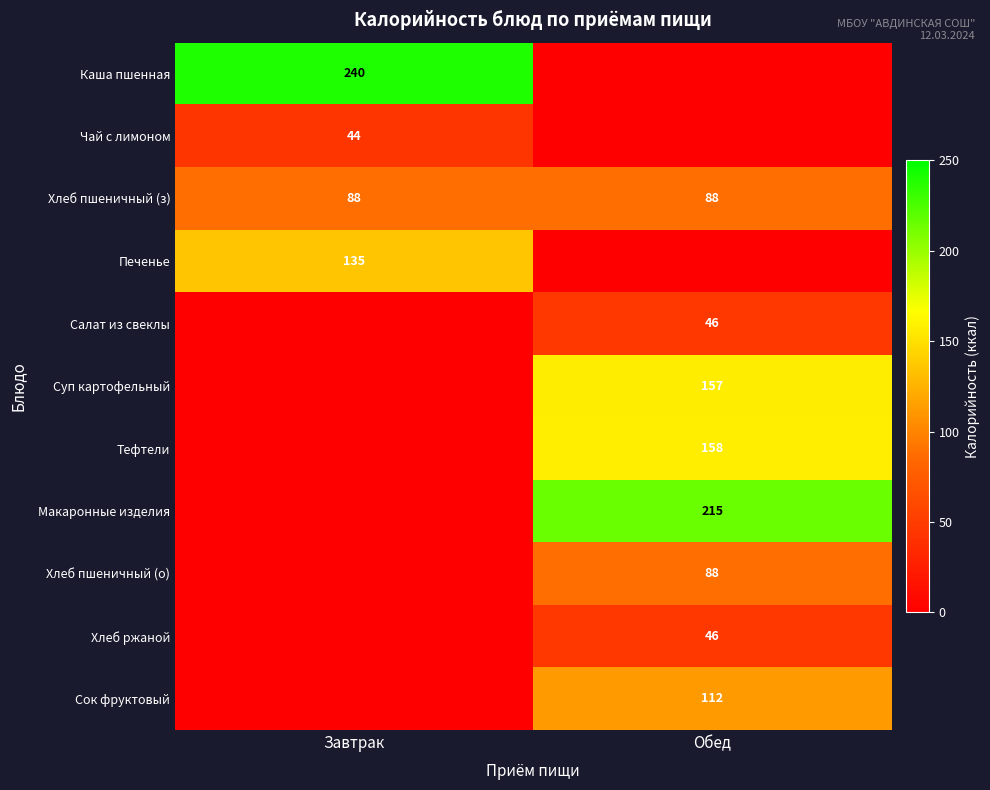

What is the total value across all series at Обед?

910